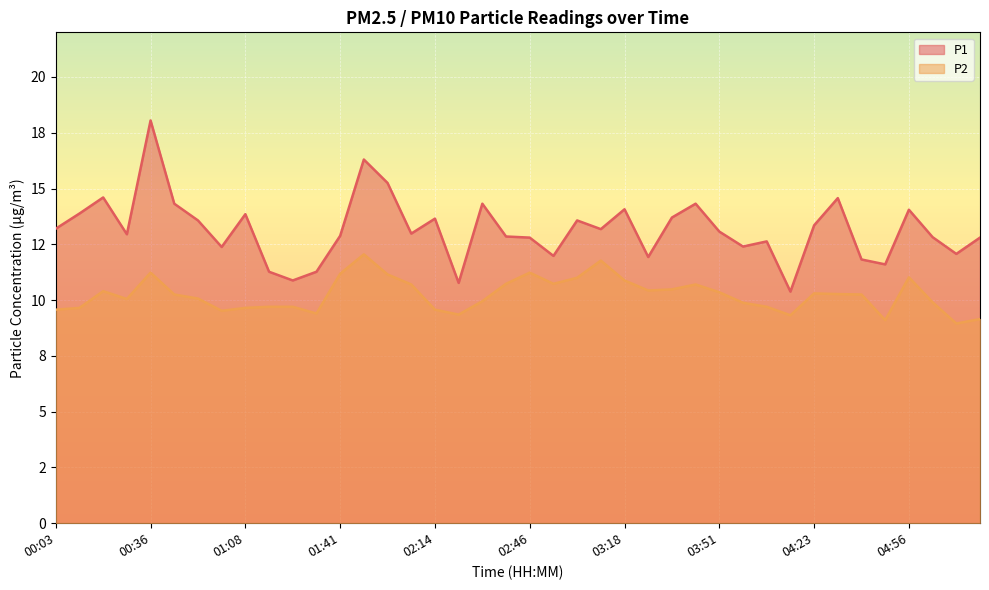

Reading left to right, list all the values displayed in this chart.

P1: 00:03=13.2	00:11=13.9	00:20=14.6	00:28=12.9	00:36=18.1	00:44=14.3	00:52=13.6	01:00=12.4	01:08=13.8	01:17=11.3	01:25=10.9	01:33=11.3	01:41=12.9	01:49=16.3	01:57=15.2	02:05=13.0	02:14=13.7	02:22=10.8	02:30=14.3	02:38=12.8	02:46=12.8	02:54=12.0	03:02=13.6	03:10=13.2	03:18=14.1	03:27=11.9	03:35=13.7	03:43=14.3	03:51=13.1	03:59=12.4	04:07=12.6	04:15=10.4	04:23=13.3	04:32=14.6	04:40=11.8	04:48=11.6	04:56=14.1	05:04=12.8	05:12=12.1	05:20=12.8
P2: 00:03=9.6	00:11=9.7	00:20=10.4	00:28=10.1	00:36=11.2	00:44=10.2	00:52=10.1	01:00=9.5	01:08=9.7	01:17=9.7	01:25=9.7	01:33=9.4	01:41=11.2	01:49=12.1	01:57=11.2	02:05=10.7	02:14=9.6	02:22=9.3	02:30=9.9	02:38=10.7	02:46=11.2	02:54=10.7	03:02=11.0	03:10=11.8	03:18=10.9	03:27=10.4	03:35=10.5	03:43=10.7	03:51=10.3	03:59=9.9	04:07=9.7	04:15=9.3	04:23=10.3	04:32=10.3	04:40=10.2	04:48=9.1	04:56=11.0	05:04=9.9	05:12=8.9	05:20=9.2